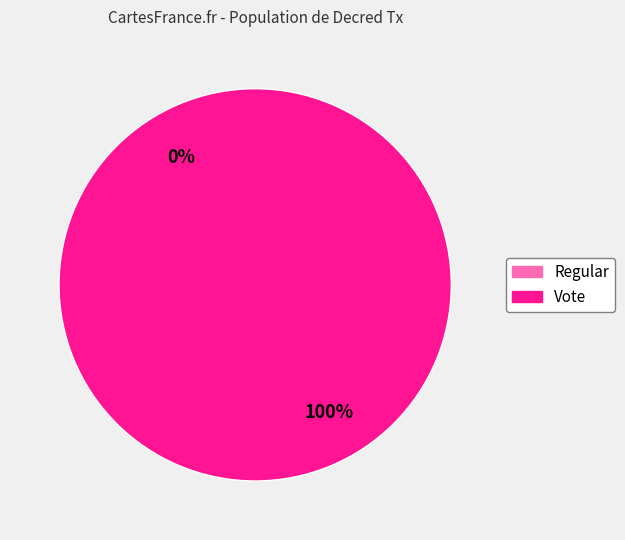

Do Regular and Vote together represent more than half of the pie?

Yes